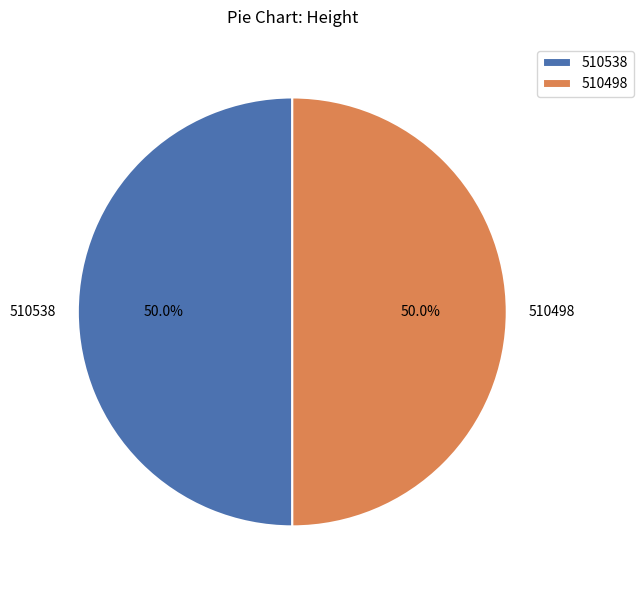

What percentage do 510538 and 510498 together represent?

100.0%